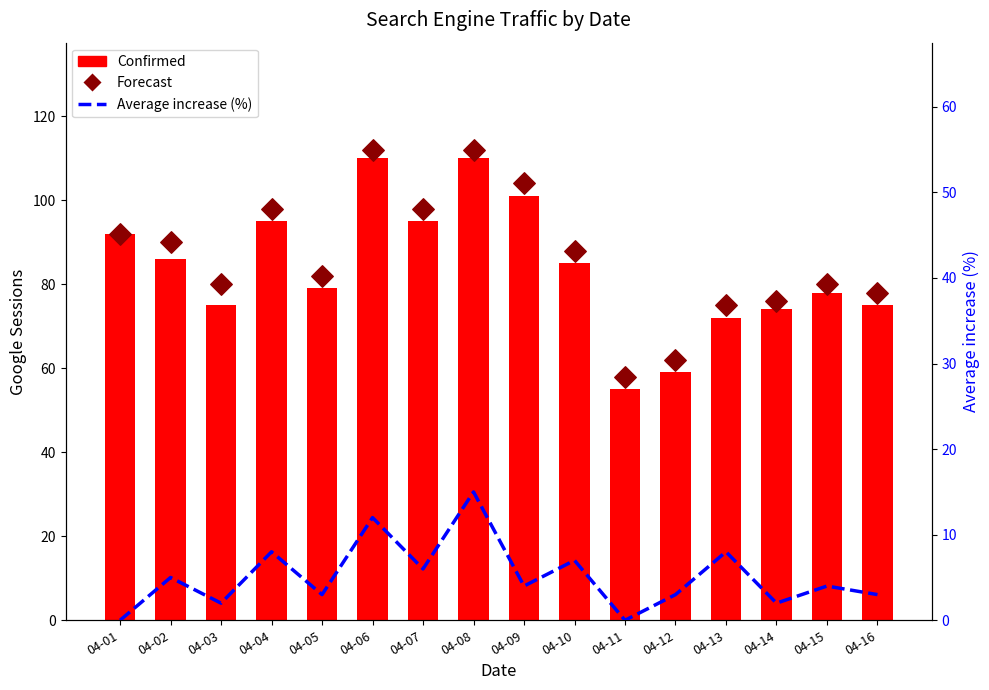

What is the total value across all series at 04-02?

181